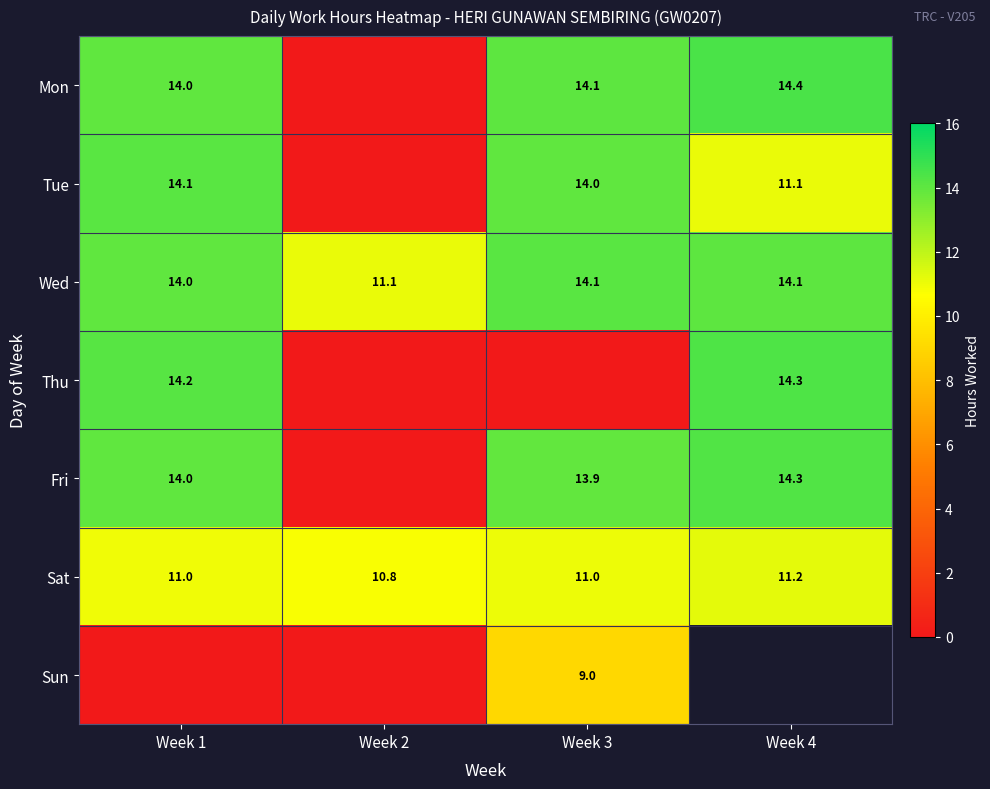

True or false: Fri has a value of 6.4 at Week 4.

False